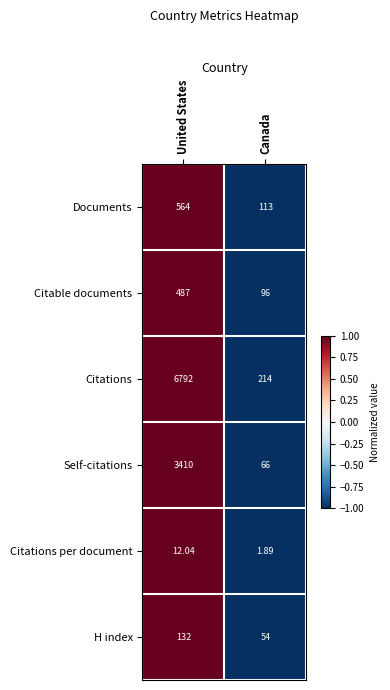

Is the value of Citable documents at Canada greater than the value of Documents at United States?

No